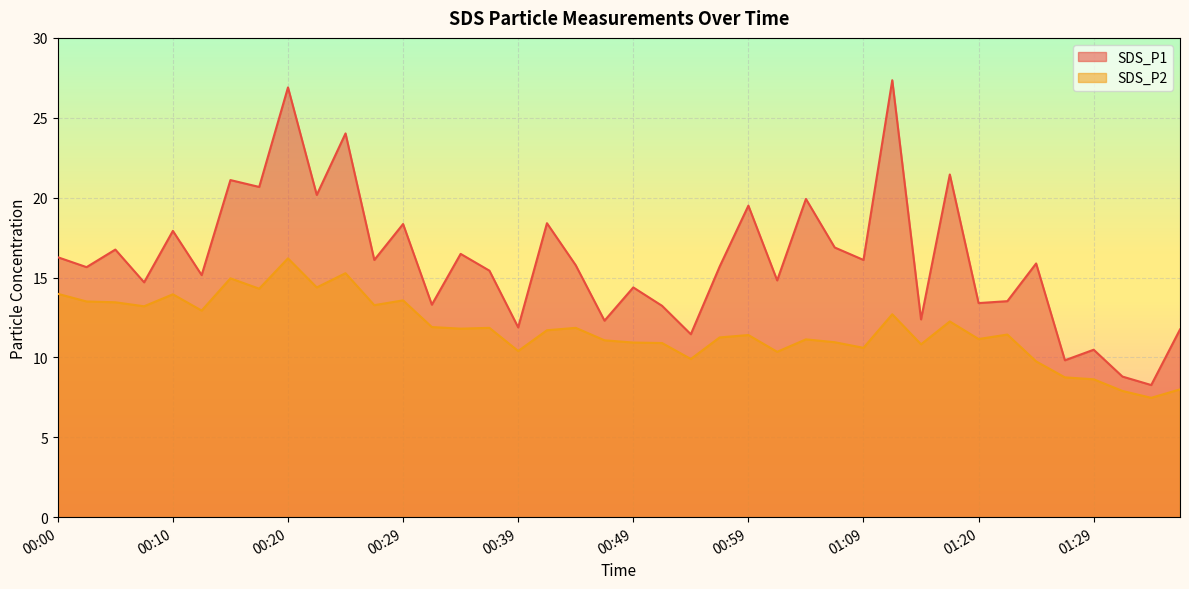

True or false: SDS_P1 and SDS_P2 intersect in this chart.

False